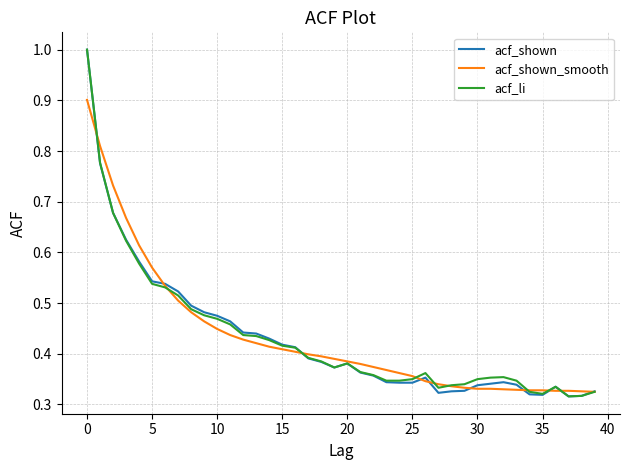

What is the highest value of the acf_shown series?

1.0